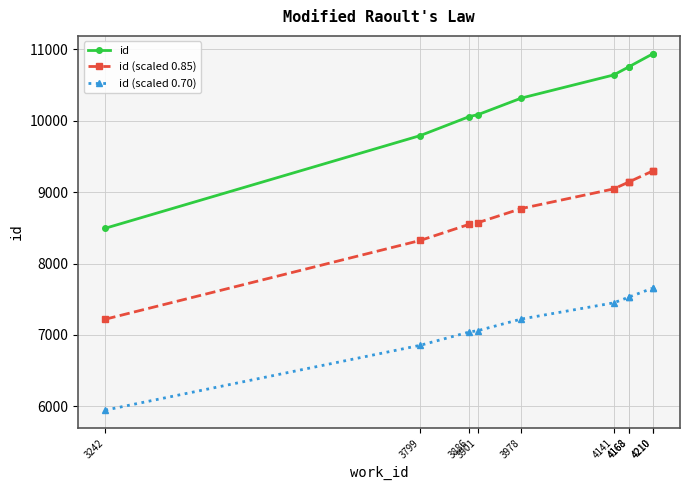

What is the spread (max minus min) of values at 4168?

3227.1